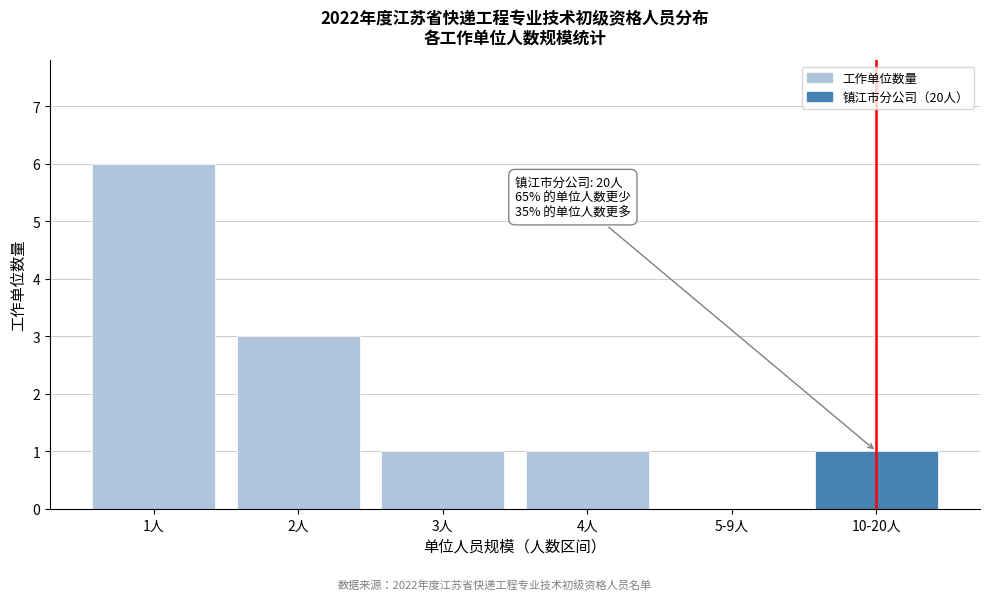

Reading right to left, extract all data points from this chart.

10-20人=1	5-9人=0	4人=1	3人=1	2人=3	1人=6